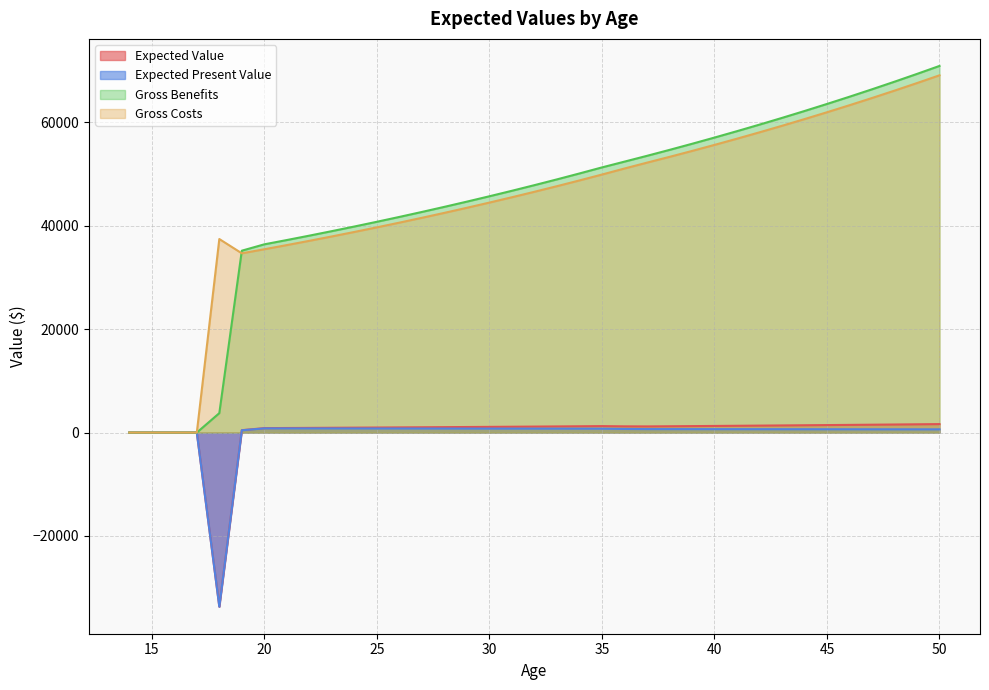

True or false: Expected Value and Expected Present Value intersect in this chart.

False